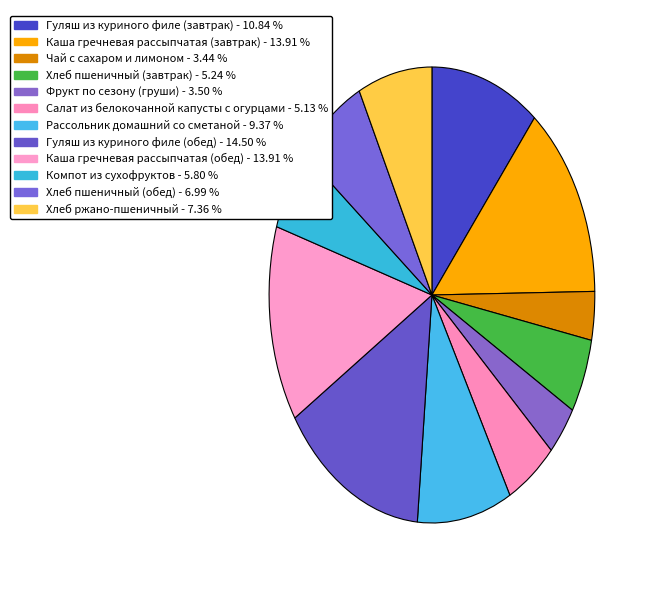

Count the number of slices in the pie.

12